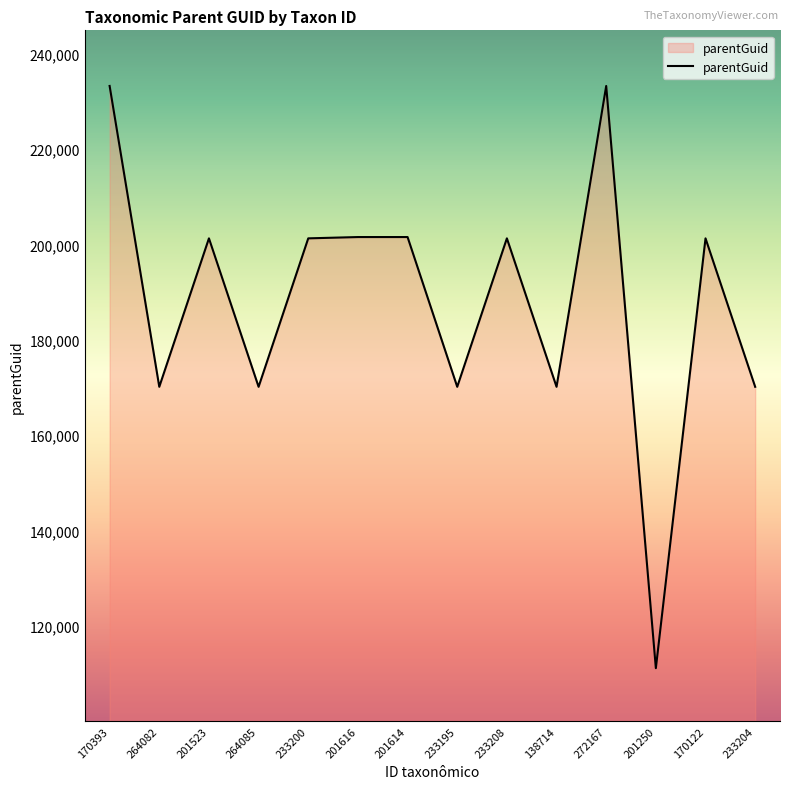

Which category has the lowest value across all series?

201250